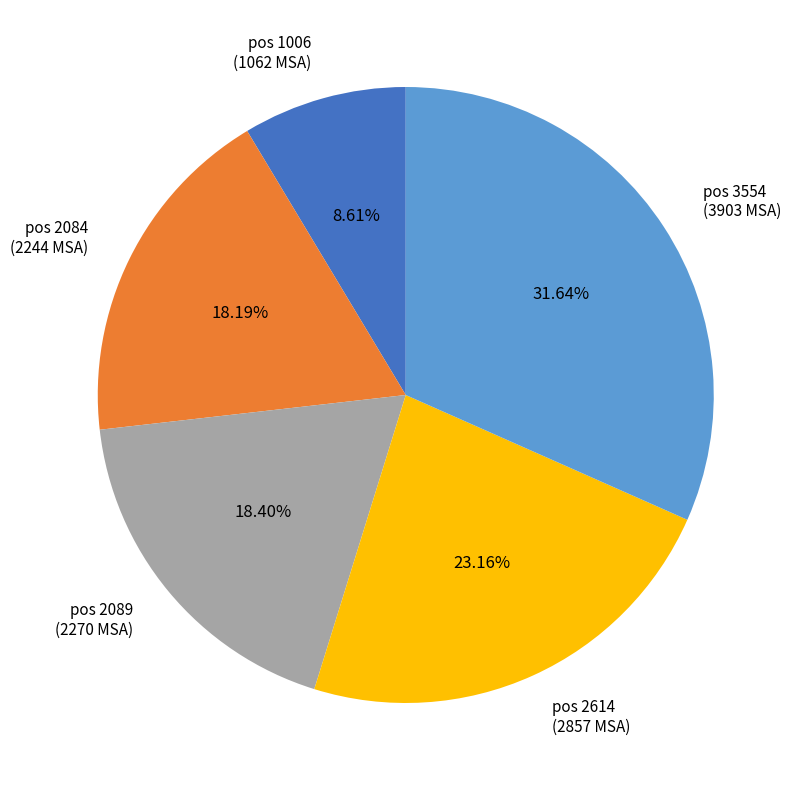

Which category has the smallest portion of the pie?

pos 1006 (1062 MSA)